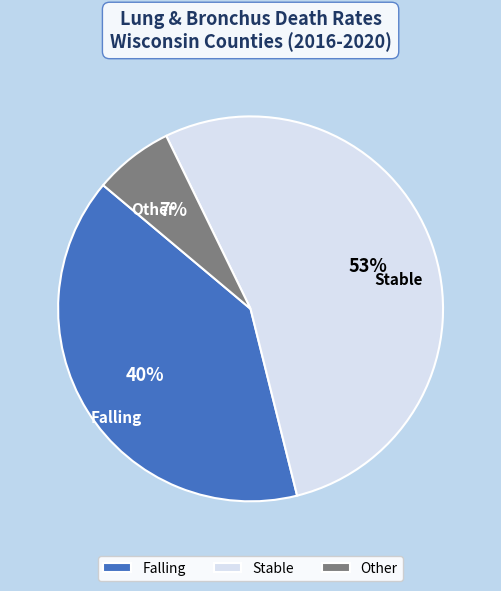

Combined, do Stable and Other account for over 50%?

Yes